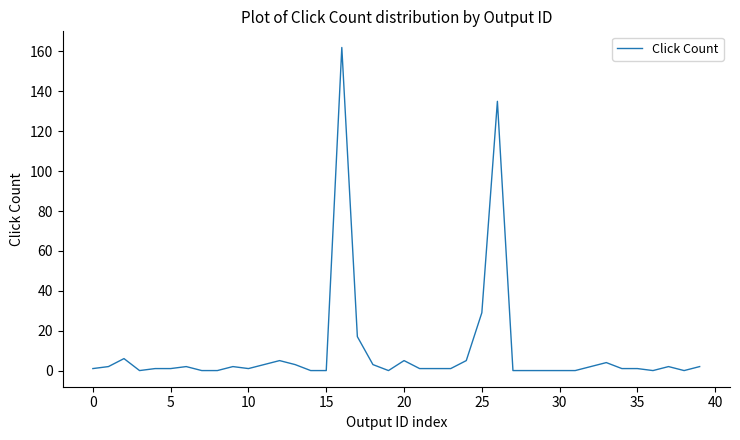

What is the greatest value displayed?

162